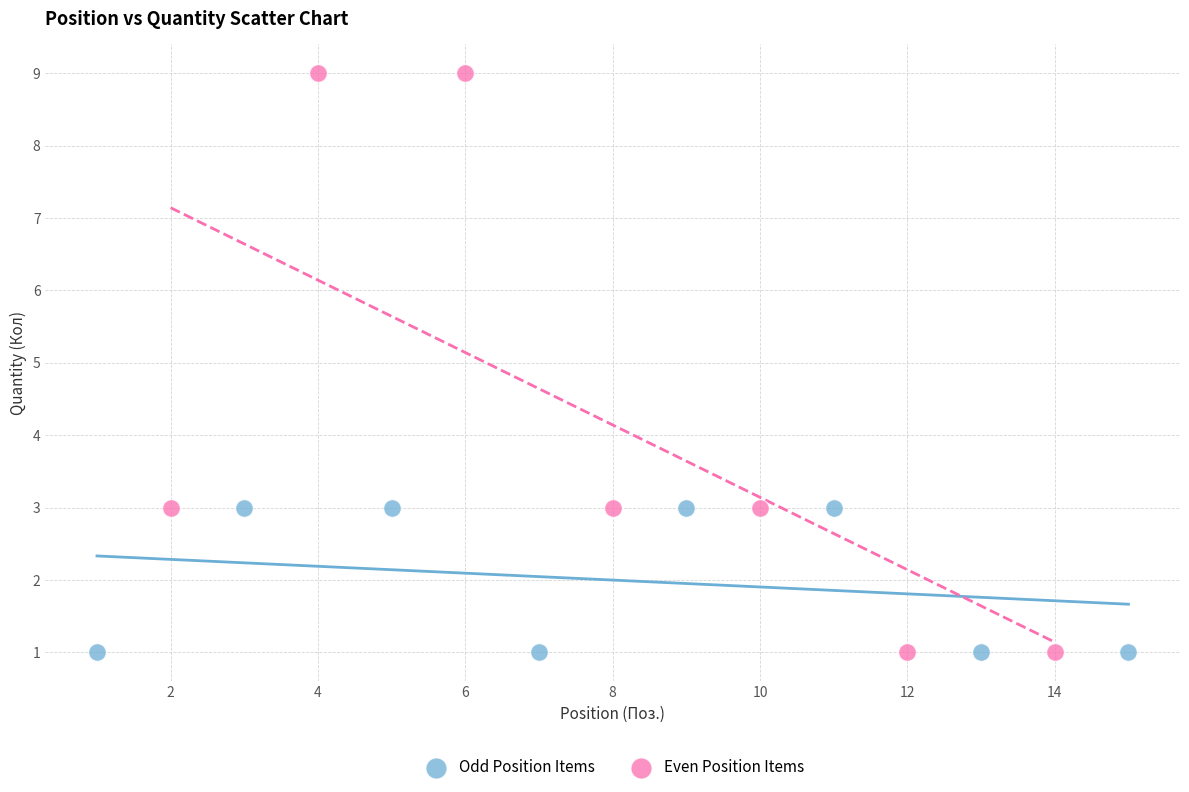

Which series reaches the maximum Y coordinate?

Even Position Items